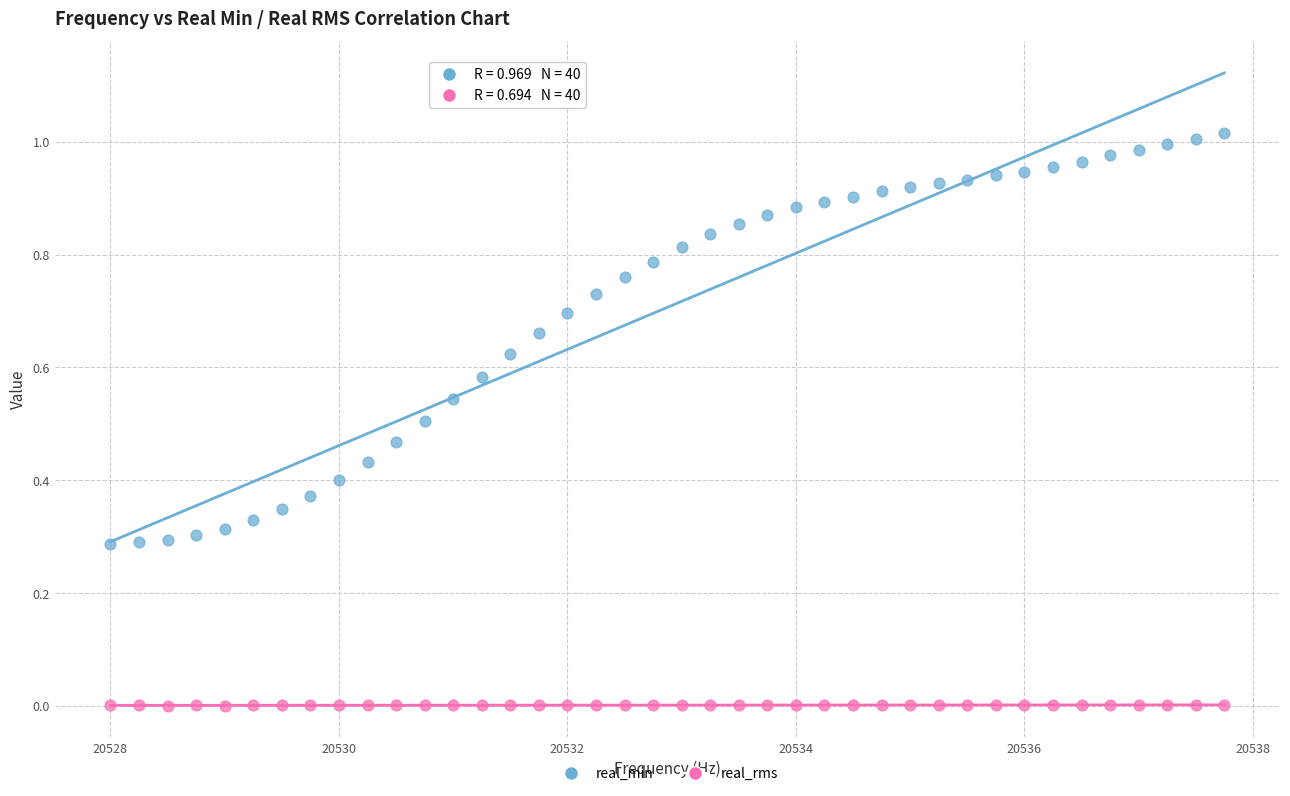

What are all the series names shown in the legend?

real_min, real_rms